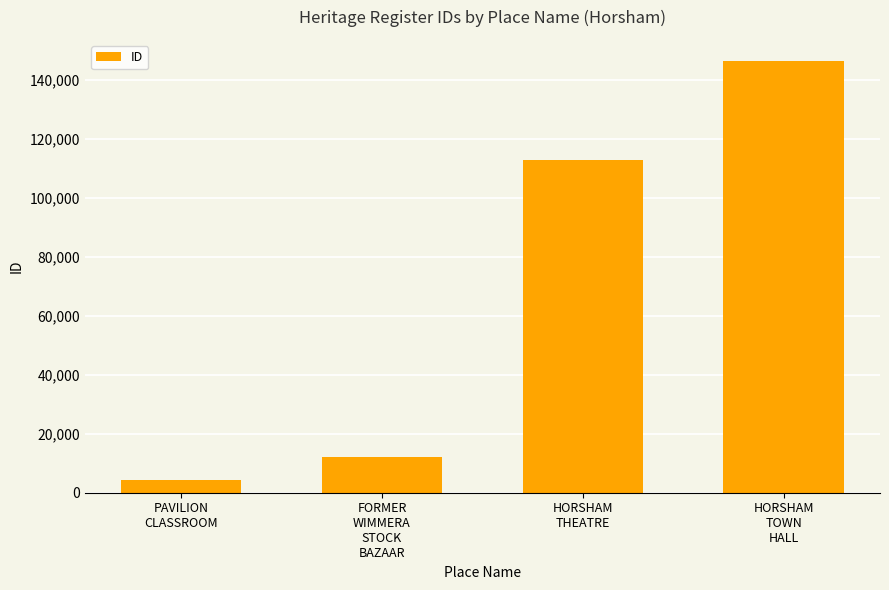

What is the ratio of the value at HORSHAM
TOWN
HALL to the value at HORSHAM
THEATRE?

1.3